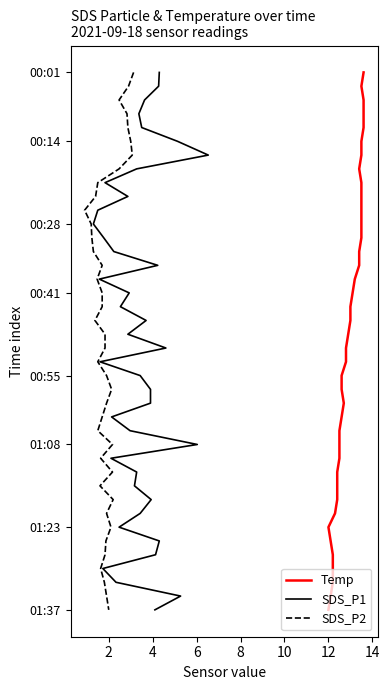

Count the number of categories in the chart.

40